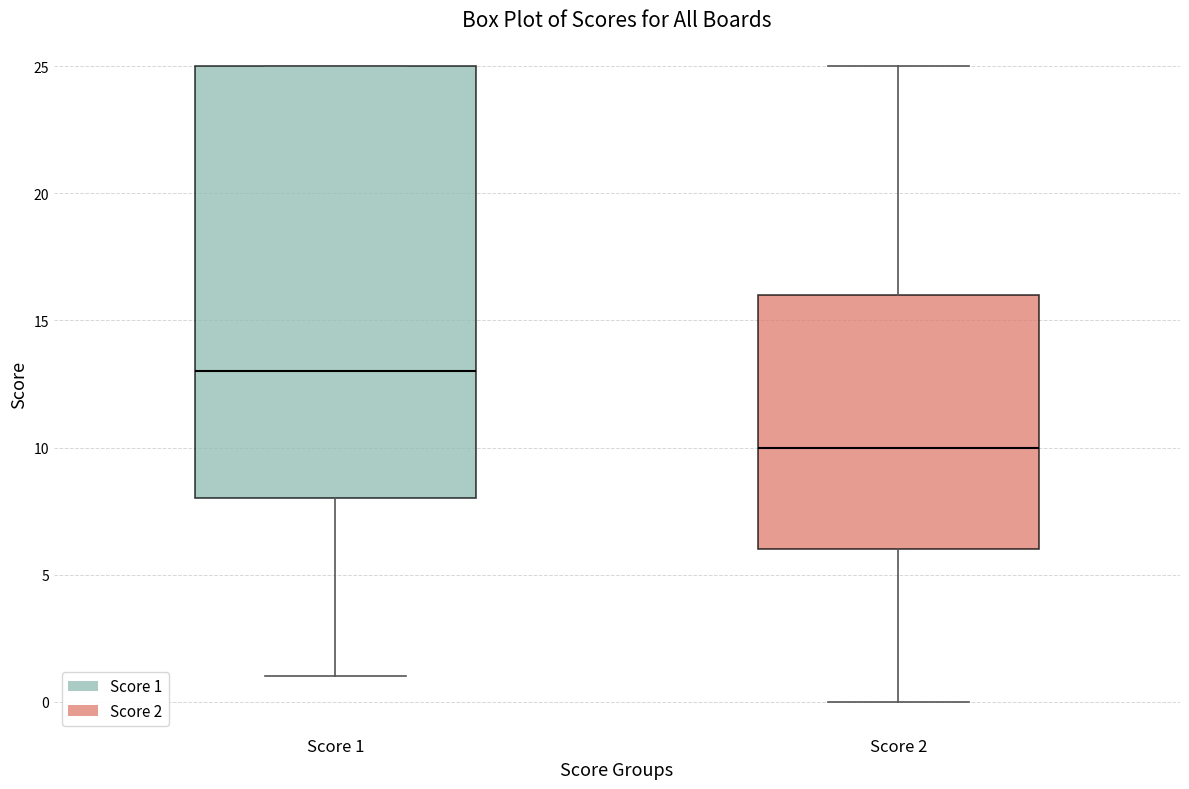

Where is the lower edge of the box for Score 1 on the y-axis? The values are not printed on the chart, so give them approximately, as read against the axis.

8